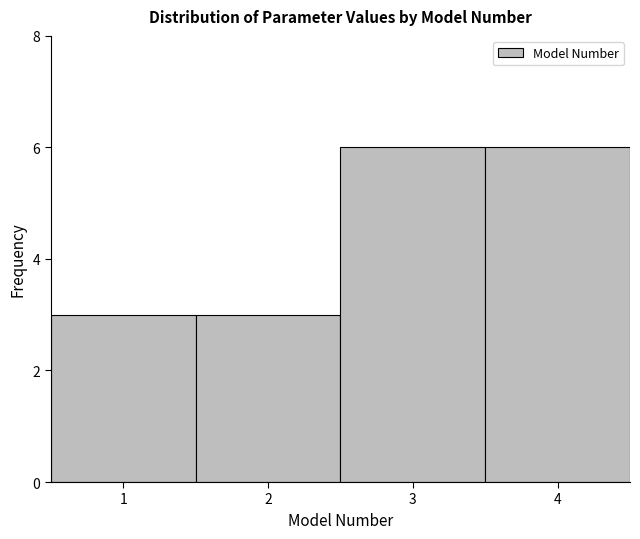

Reading left to right, transcribe this chart: for each bar, give the range it covers on the x-axis and its height. The values are not printed on the chart, so give them approximately, as read against the axis.

0.5 to 1.5: 3
1.5 to 2.5: 3
2.5 to 3.5: 6
3.5 to 4.5: 6